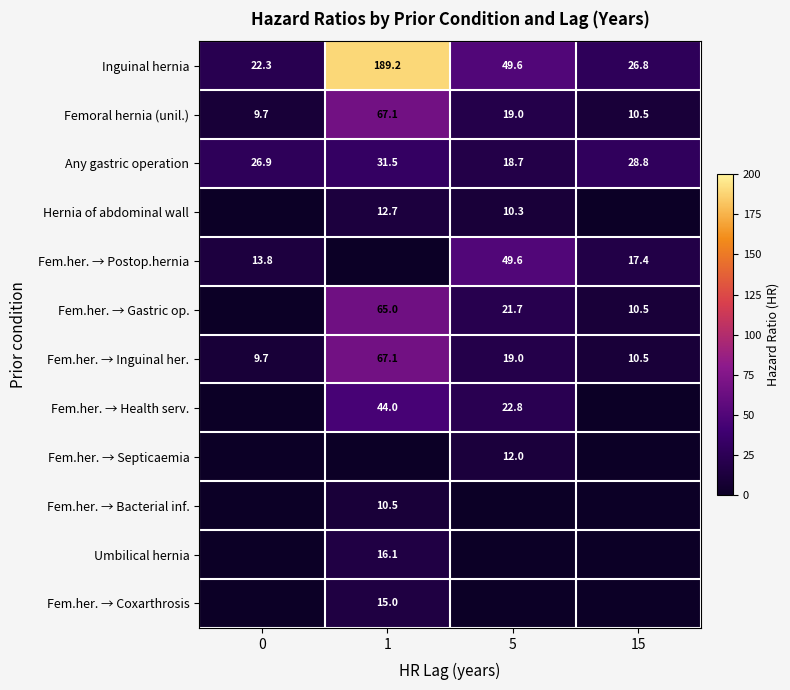

Is it true that Fem.her. → Postop.hernia equals 18.3 at 0?

False